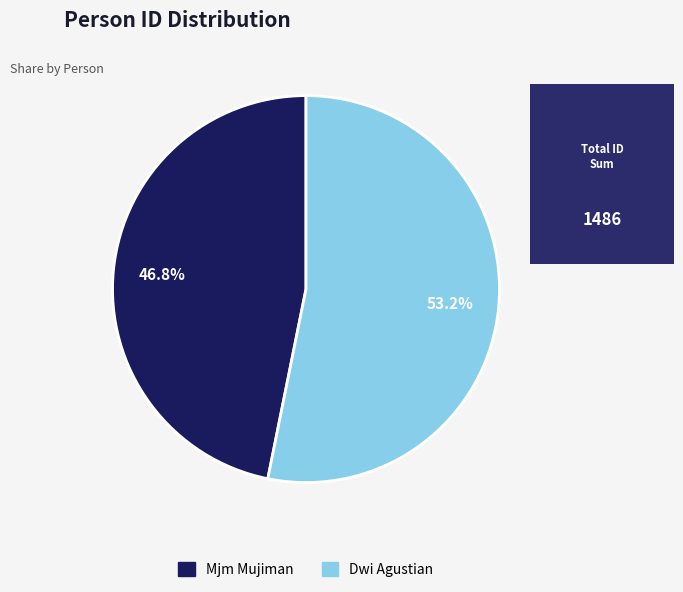

Which slice is the smallest?

Mjm Mujiman